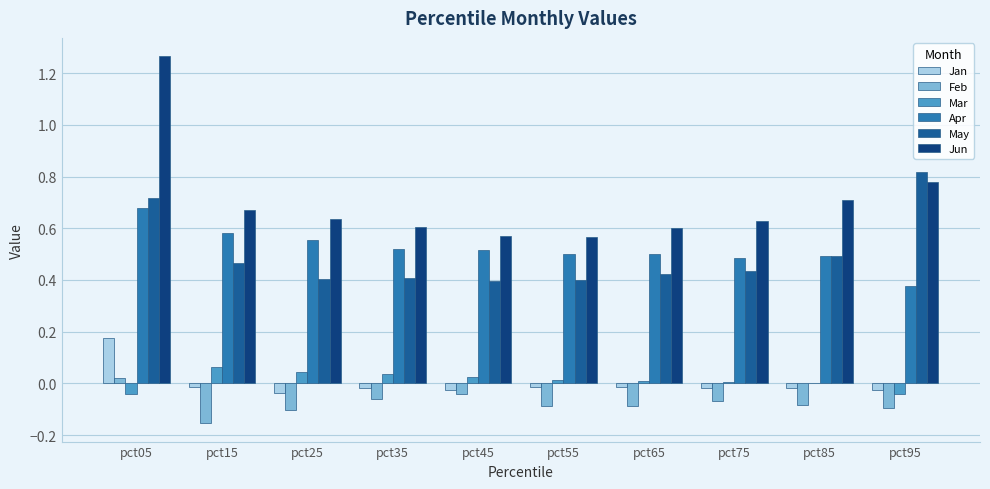

At which category does the chart reach its peak across all series?

pct05